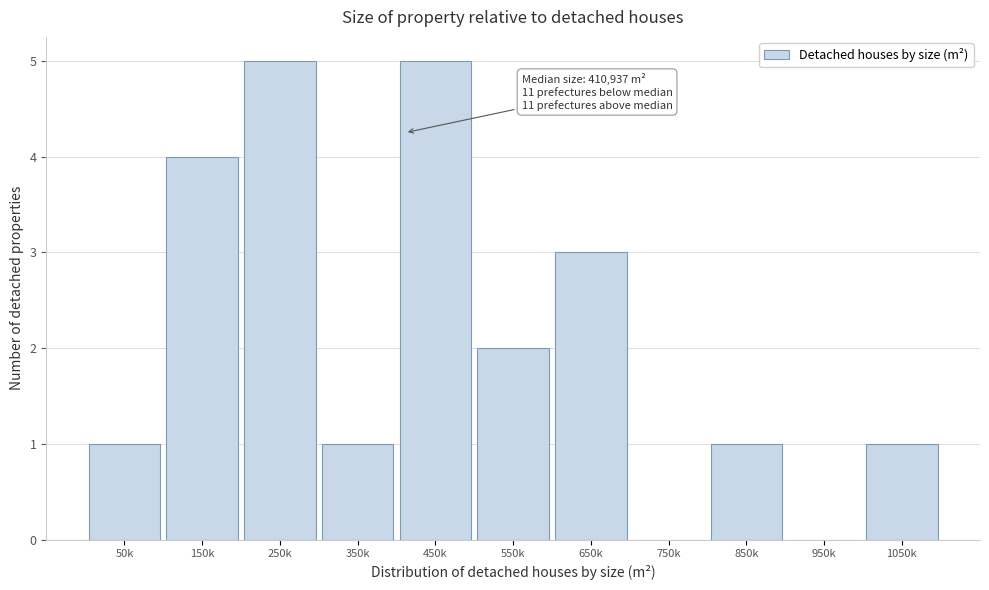

Reading left to right, list all the values displayed in this chart.

50k=1	150k=4	250k=5	350k=1	450k=5	550k=2	650k=3	750k=0	850k=1	950k=0	1050k=1